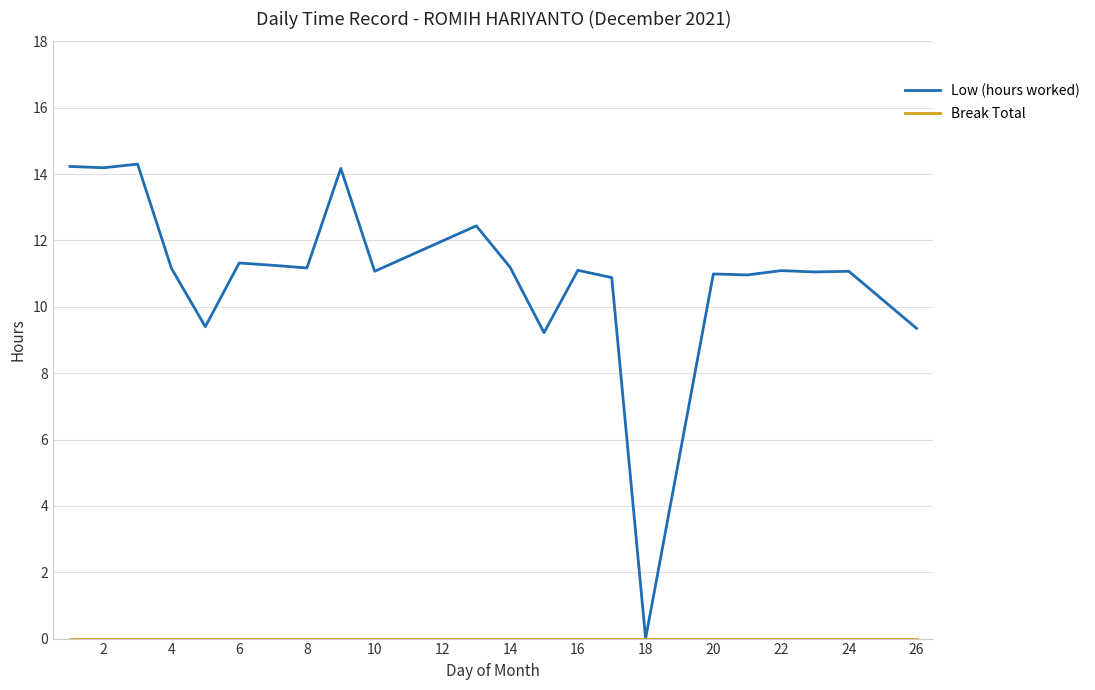

Which series has the widest spread of values?

Low (hours worked)